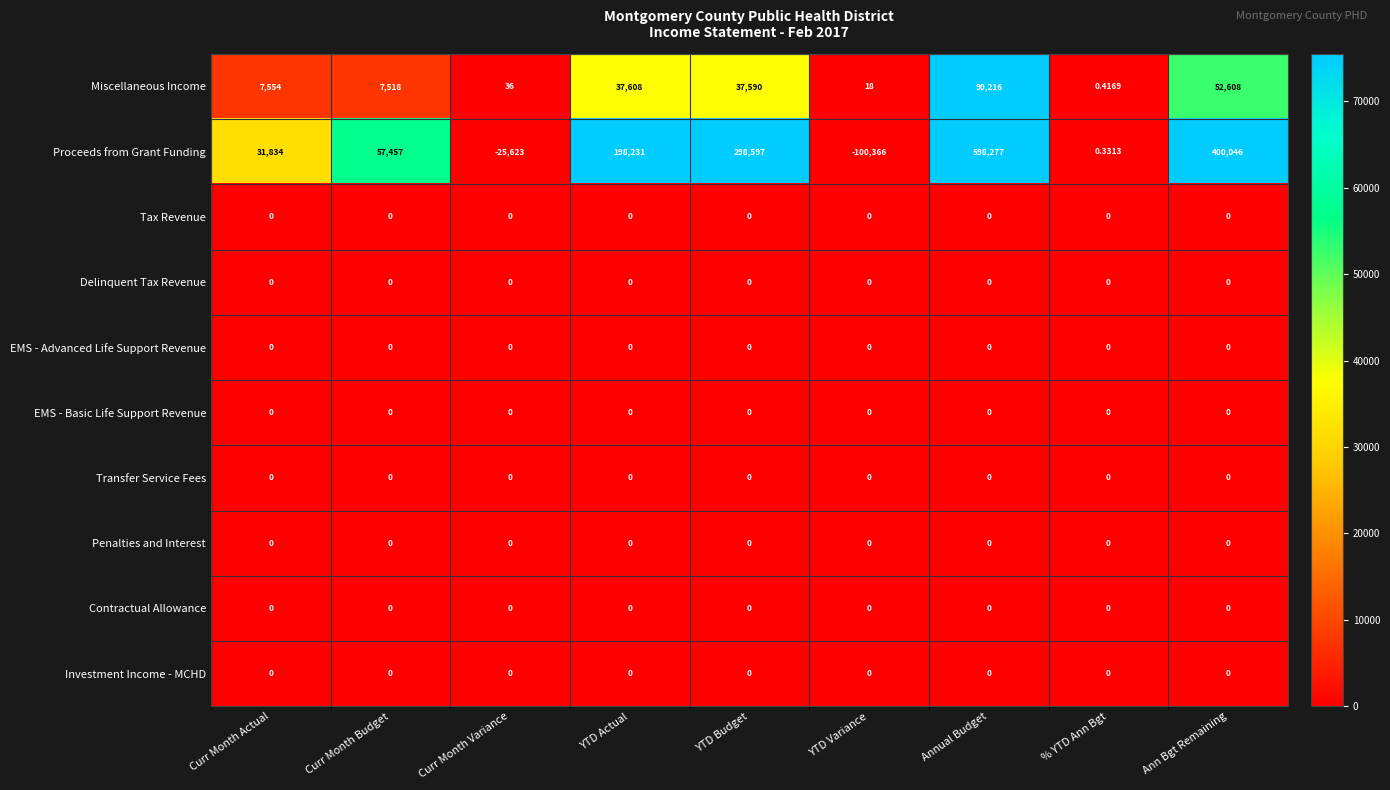

Which series has the largest total across all categories?

Proceeds from Grant Funding